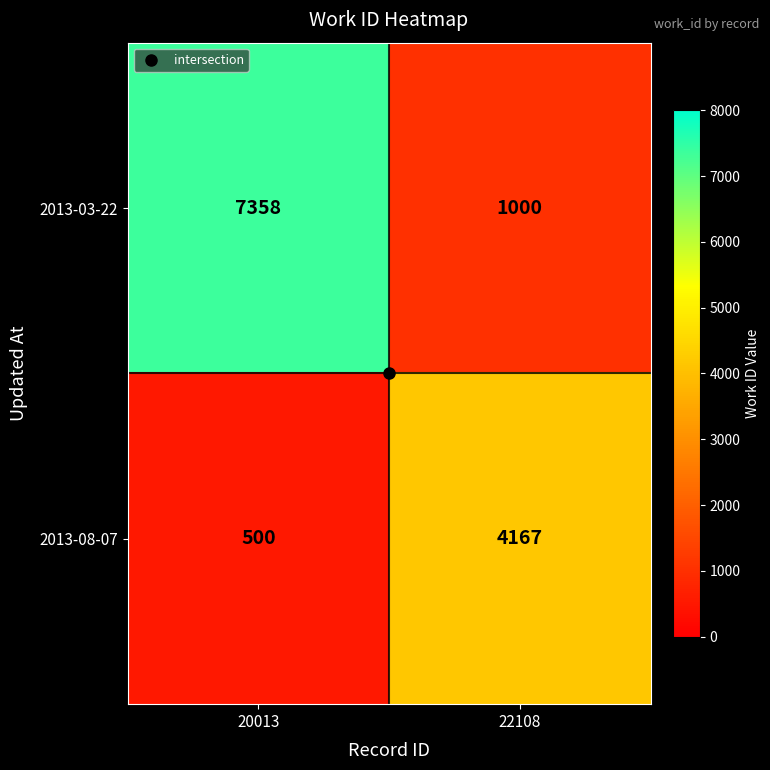

Where is 2013-08-07 nearest to the value 2333?

20013